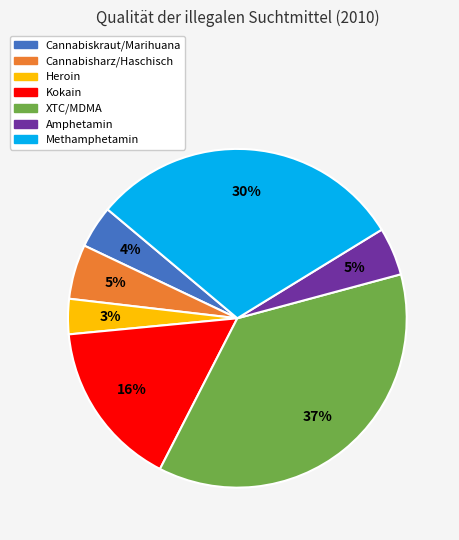

True or false: XTC/MDMA accounts for 46% of the total.

False